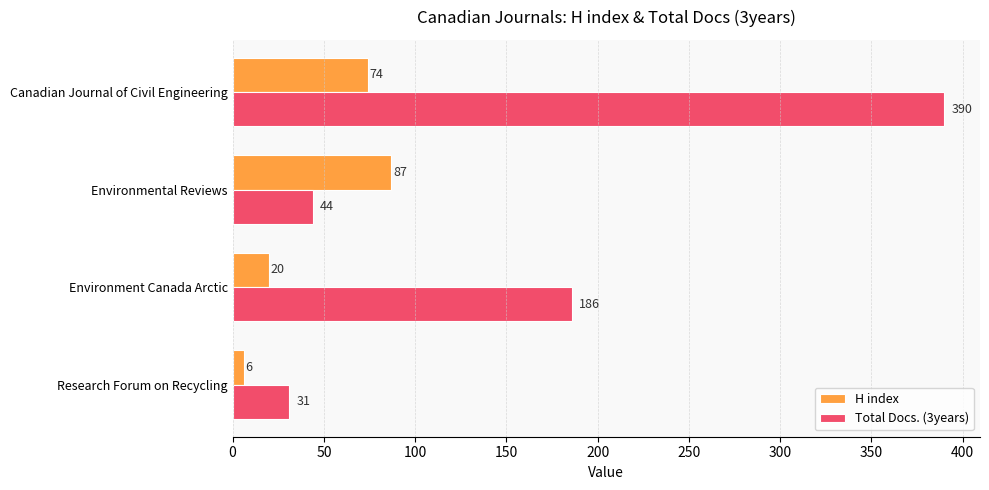

List the labels in order of H index value, smallest first.

Research Forum on Recycling, Environment Canada Arctic, Canadian Journal of Civil Engineering, Environmental Reviews